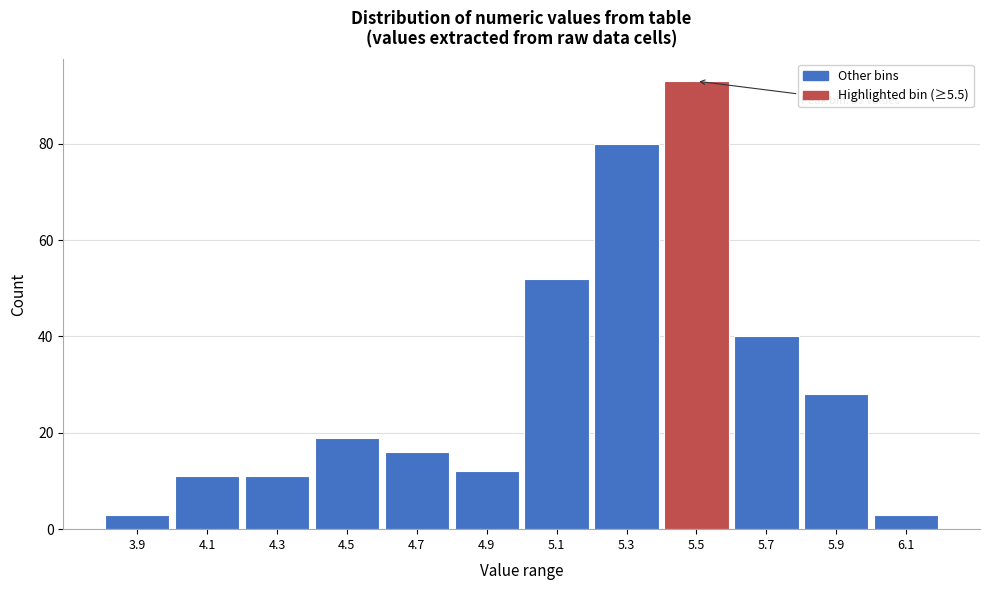

Reading right to left, what are all the values shown in this chart?

6.1=3	5.9=28	5.7=40	5.5=93	5.3=80	5.1=52	4.9=12	4.7=16	4.5=19	4.3=11	4.1=11	3.9=3